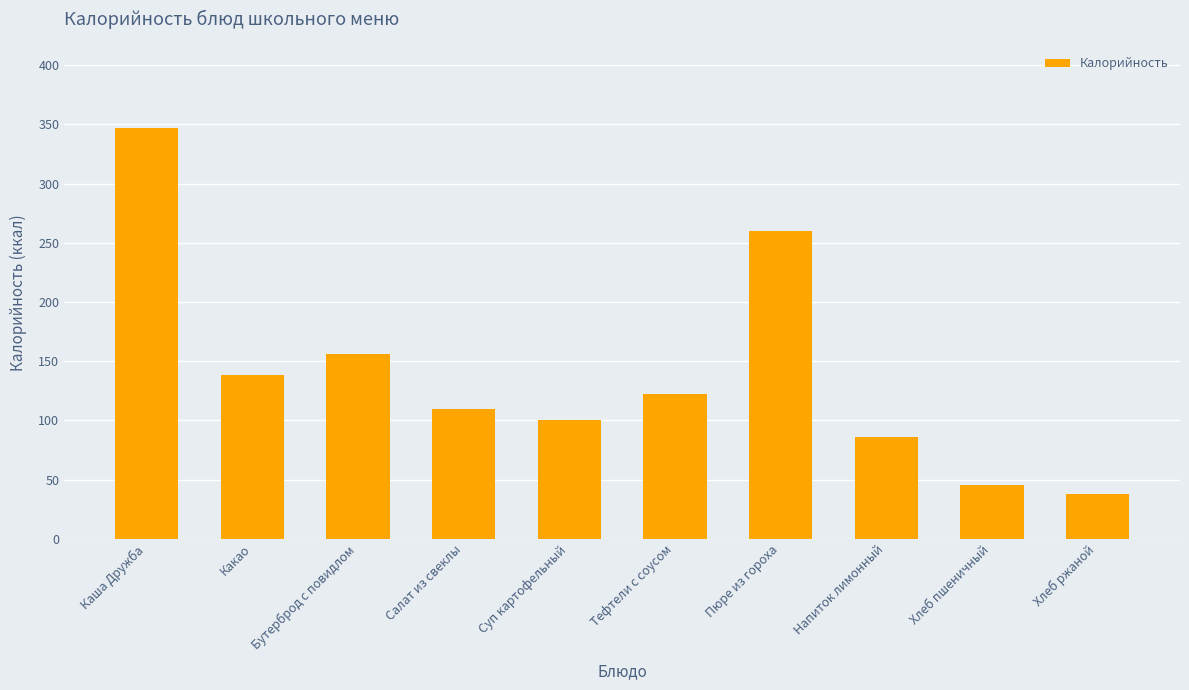

The value at Суп картофельный is 100.4. True or false?

True